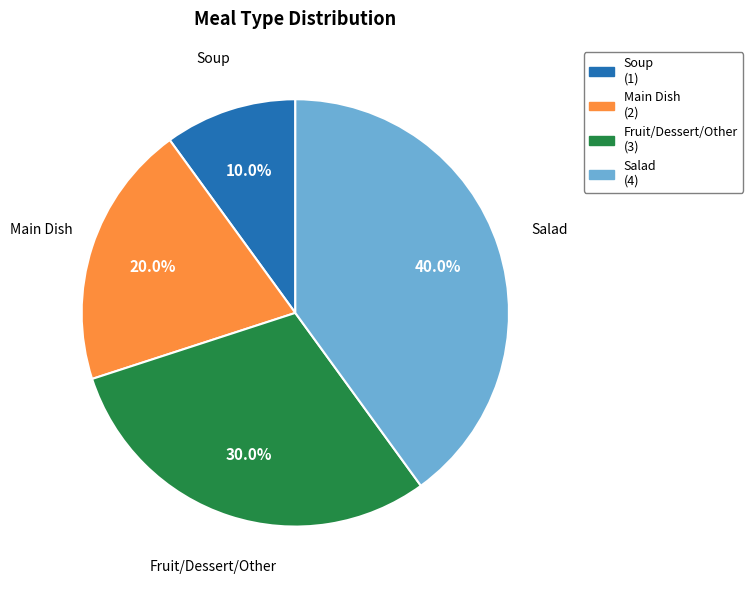

To the nearest percent, what is the combined percentage of Soup and Fruit/Dessert/Other?

40%